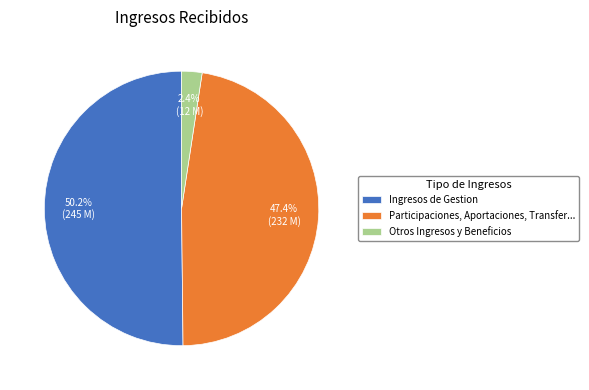

How many slices are in this pie chart?

3